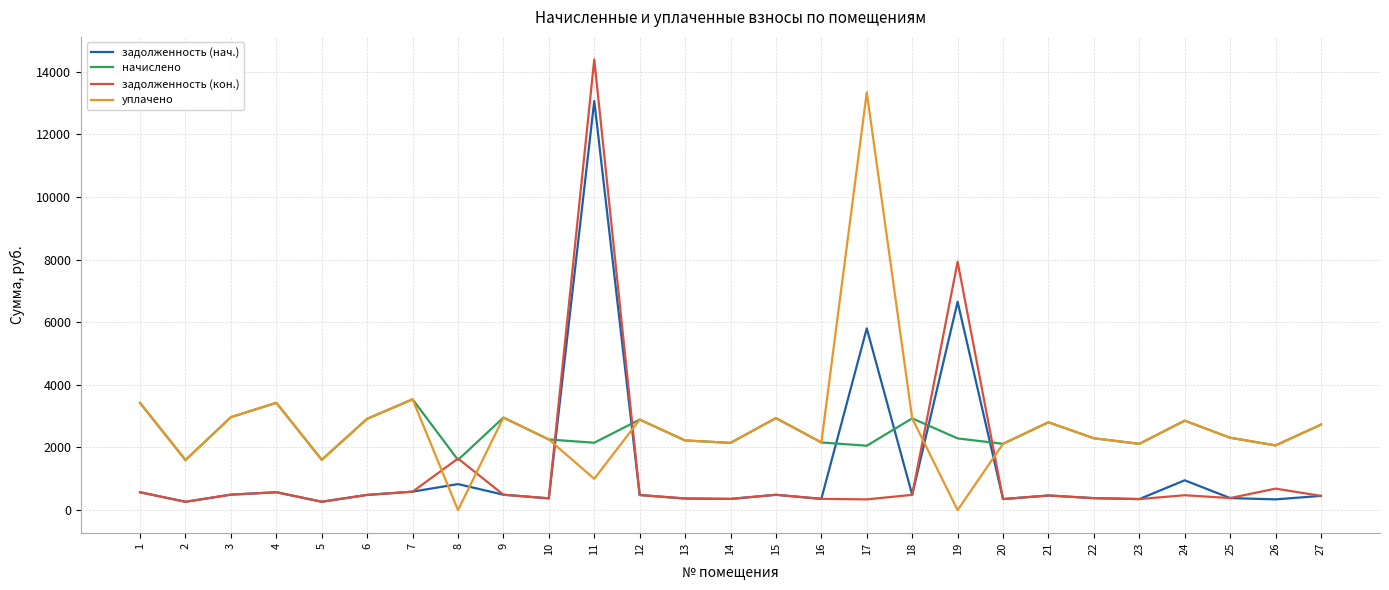

What is the difference between the second highest and minimum values in the уплачено series?

3538.1